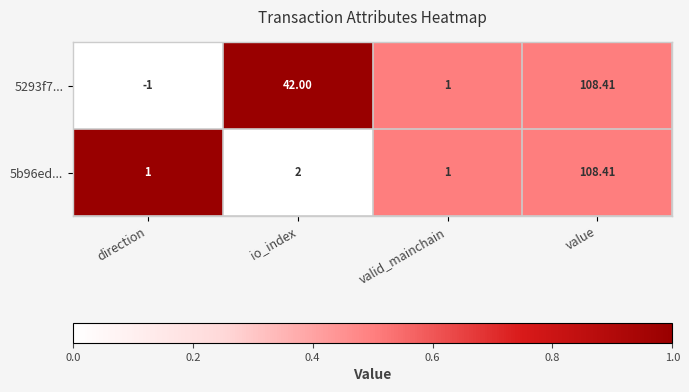

At how many categories does at least one series exceed 0?

4